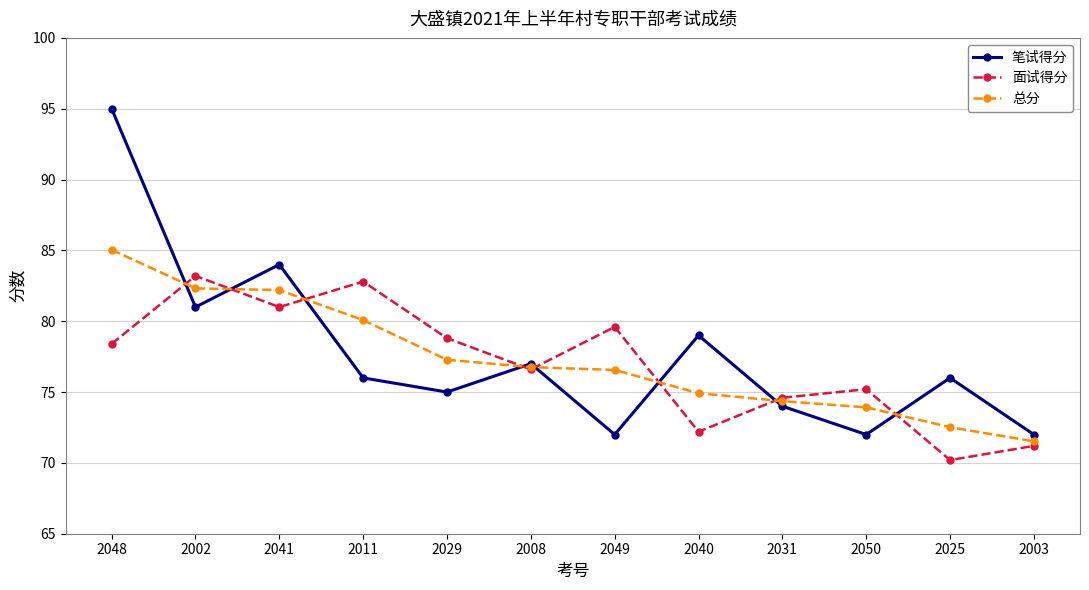

How many values in the 总分 series are below 76?

5